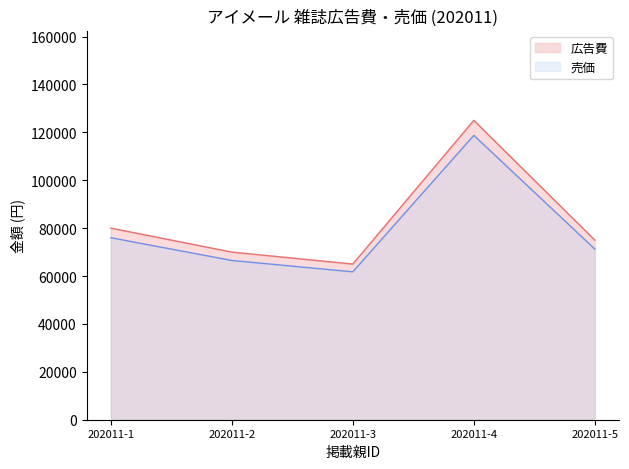

At which category does the chart reach its peak across all series?

202011-4